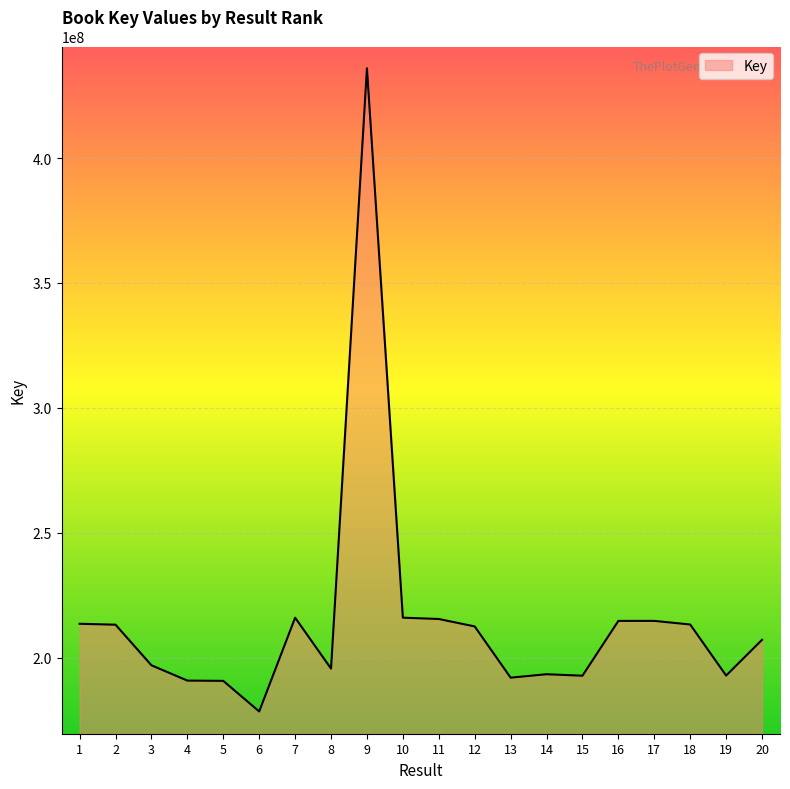

What is the greatest value displayed?

435960245